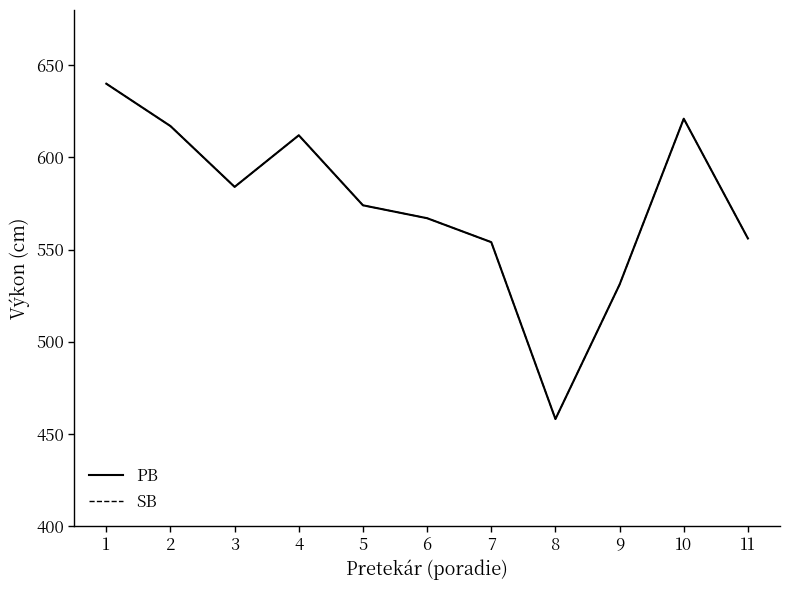

True or false: PB has more than 0 interior local peaks.

True